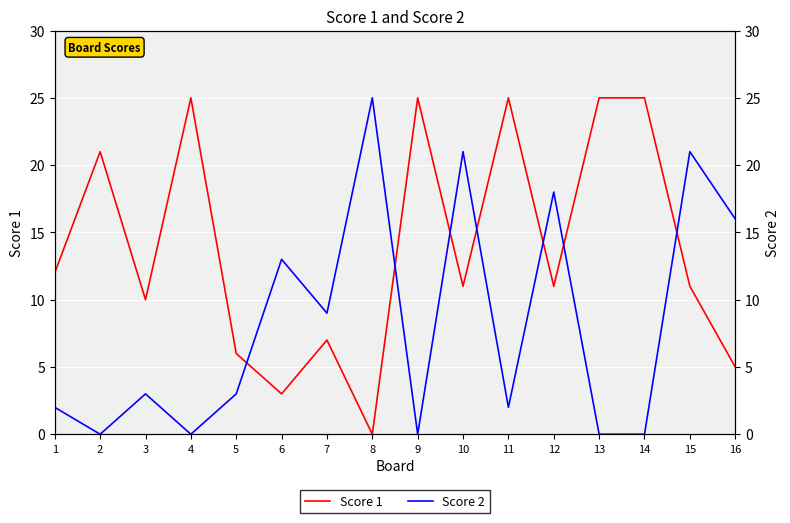

Which series has the widest spread of values?

Score 1